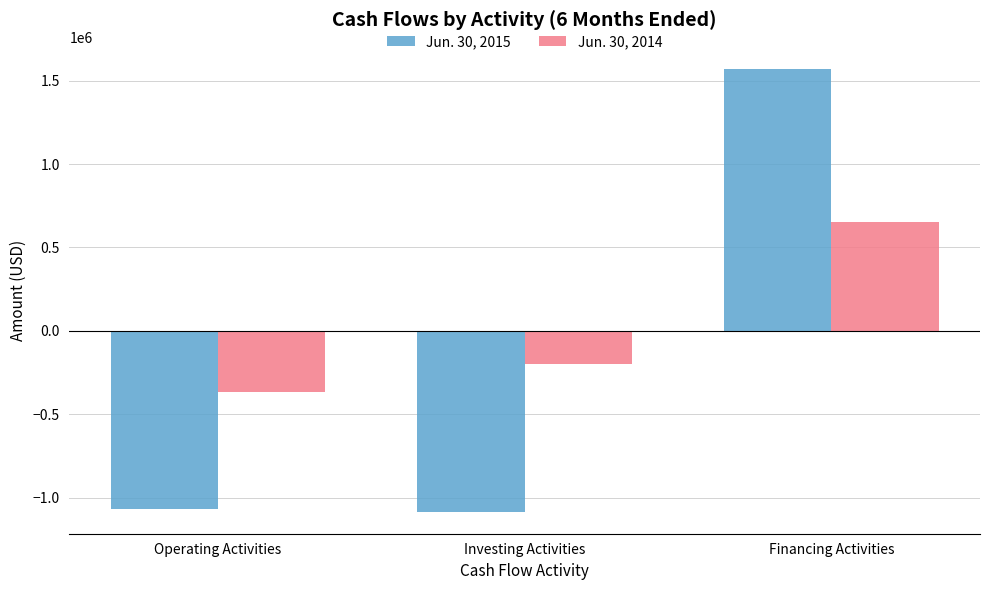

Rank the series by their maximum value, from highest to lowest.

Jun. 30, 2015, Jun. 30, 2014